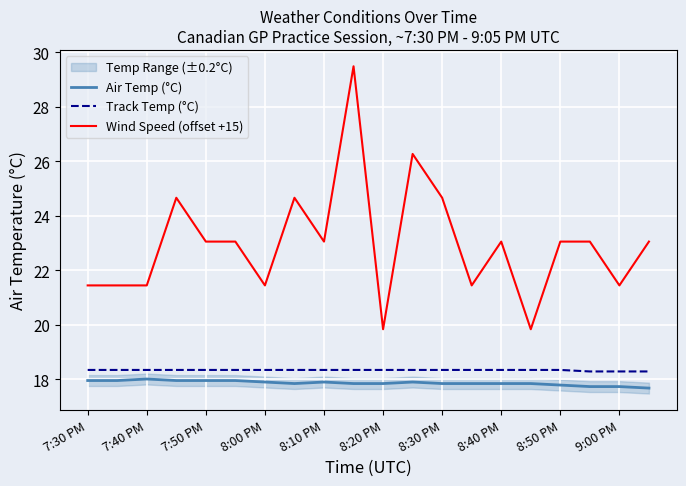

What is the sum of the Track Temp (°C) values at 19 and 17?

36.6